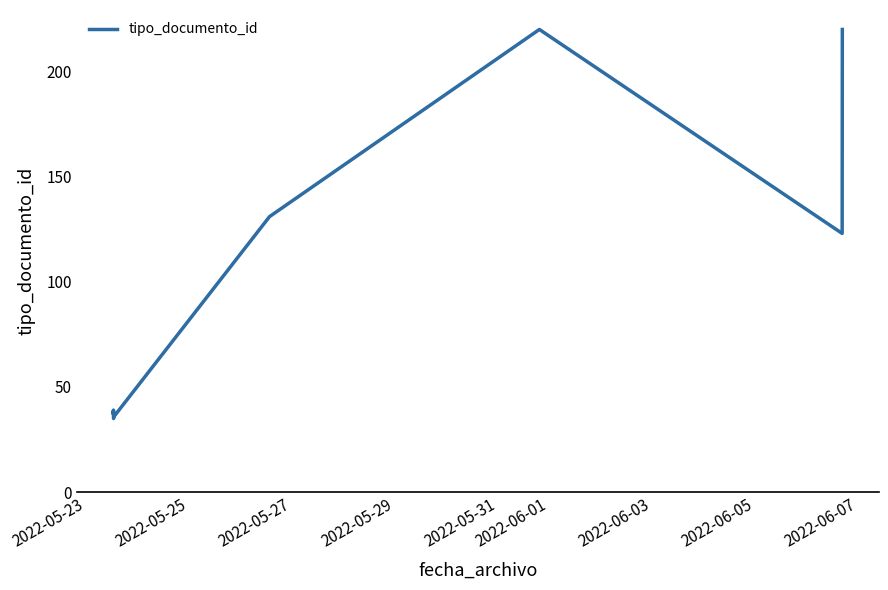

How many data points does each series have?

9